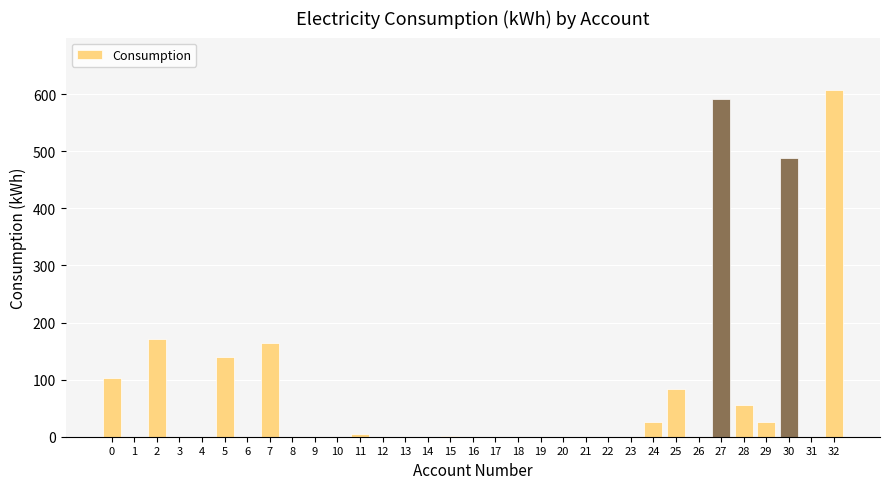

What is the change in value from 25 to 28?

-28